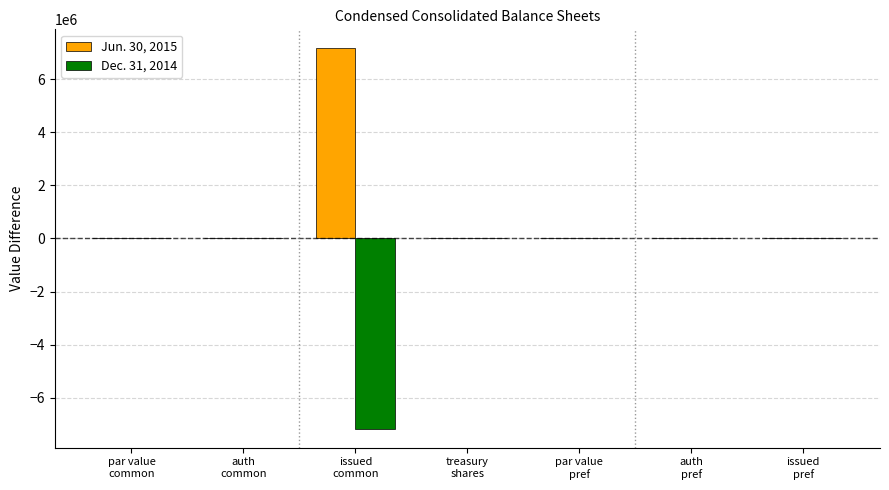

Which series has the largest total across all categories?

Jun. 30, 2015